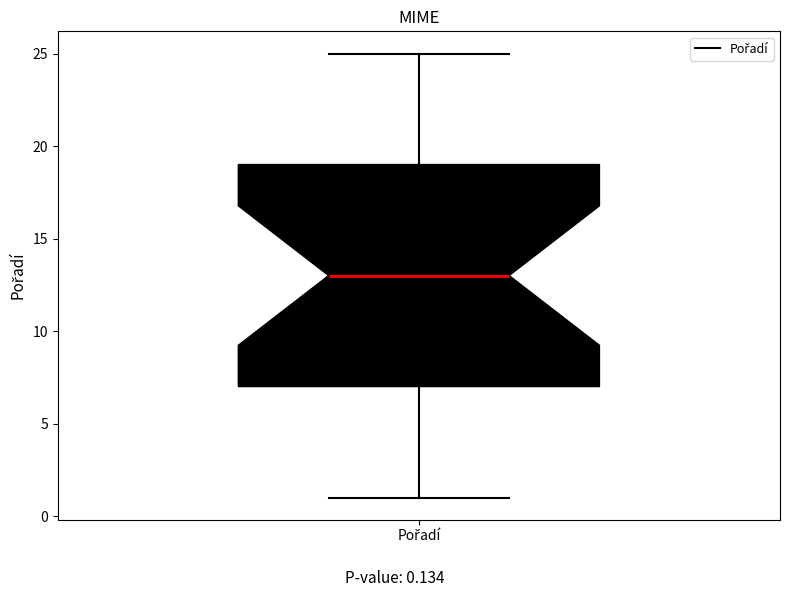

Transcribe this box plot: give where the median line is, the range the box spans, and where the two whiskers end, as read against the y-axis. The values are not printed on the chart, so give them approximately, as read against the axis.

median 13, box 7 to 19, whiskers 1 to 25